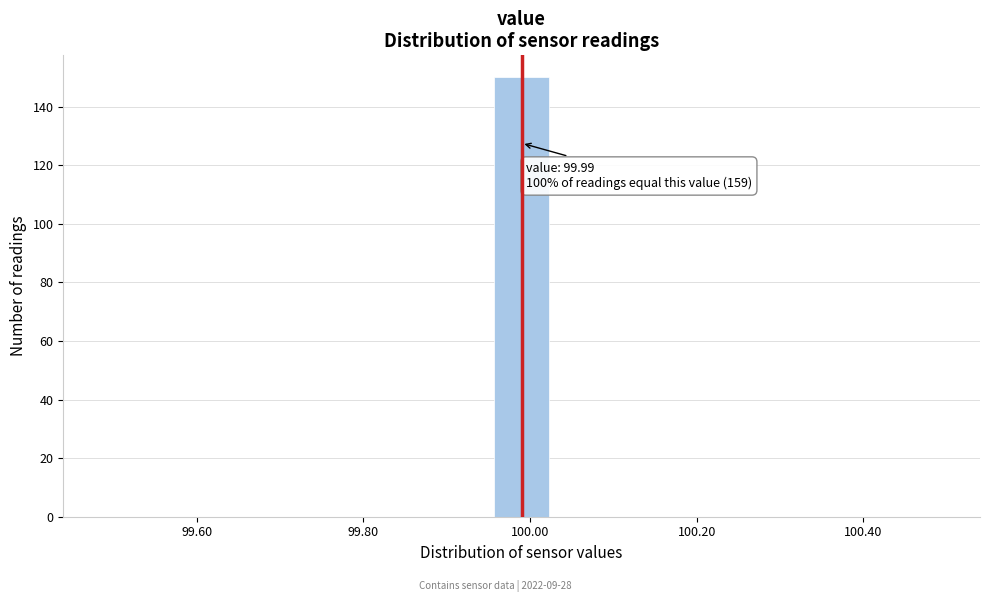

Read against the x-axis, roughly where is the centre of the tallest bar?

100.00